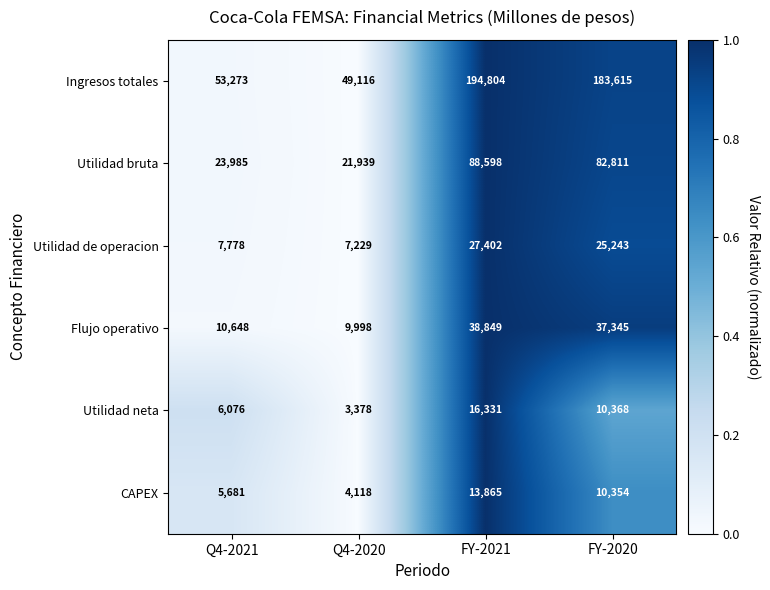

At Q4-2021, list the series in order from largest to smallest.

Ingresos totales, Utilidad bruta, Flujo operativo, Utilidad de operacion, Utilidad neta, CAPEX